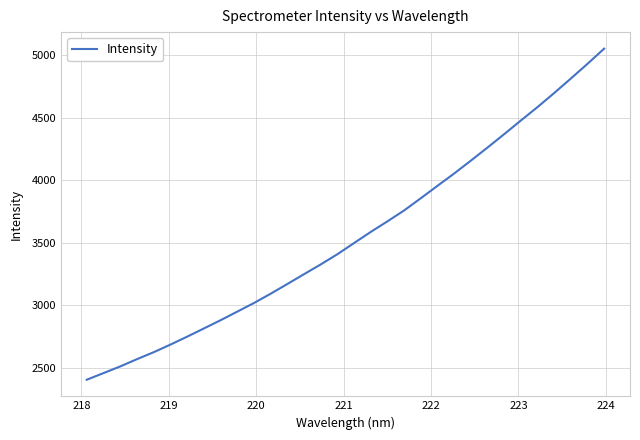

What is the greatest value displayed?

5050.3